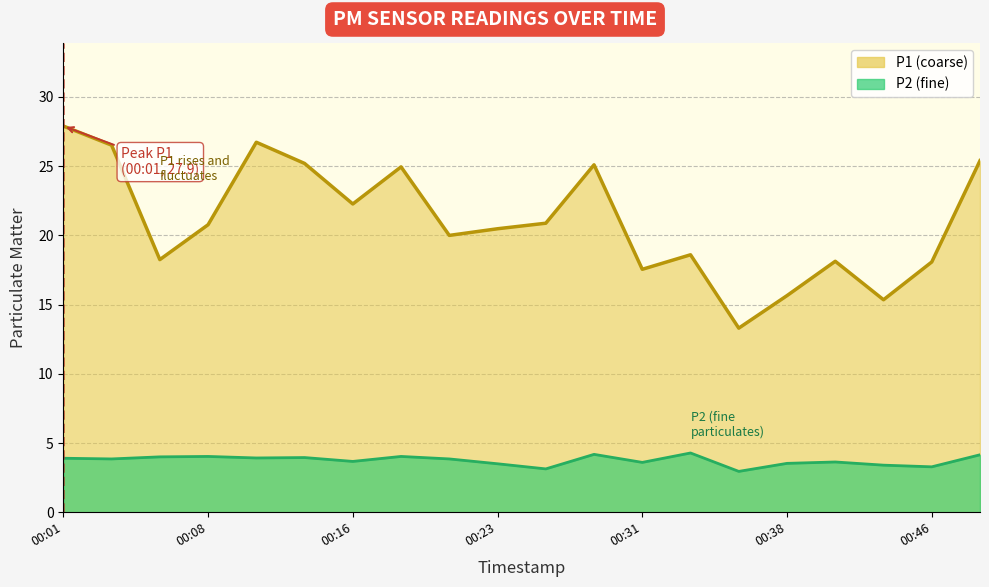

At which category is the sum across all series the highest?

00:01